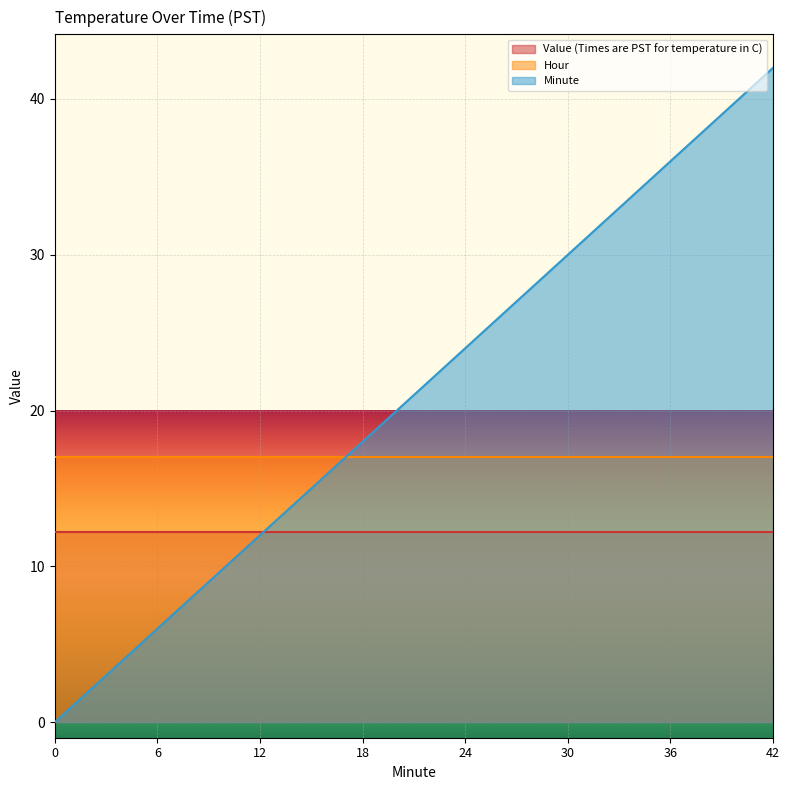

What is the total value across all series at 6?

35.2